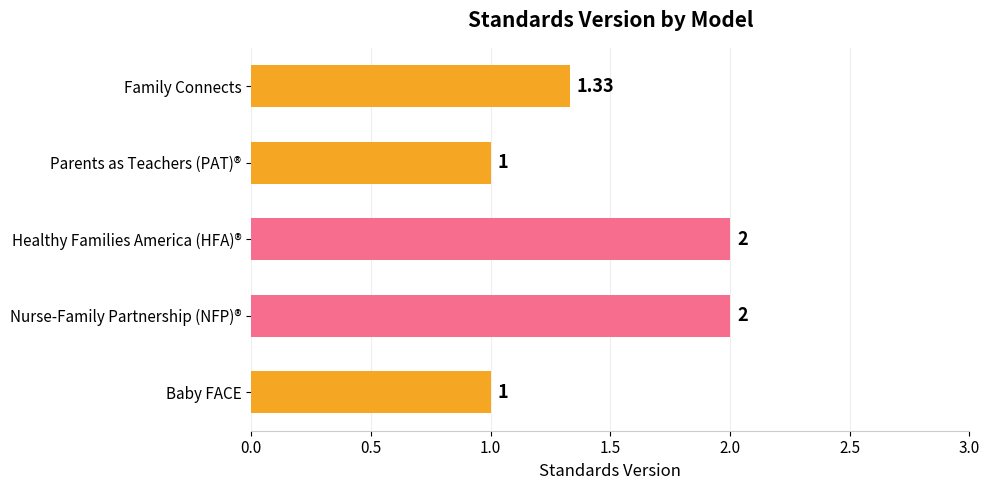

What is the change in value from Nurse-Family Partnership (NFP)® to Baby FACE?

-1.0